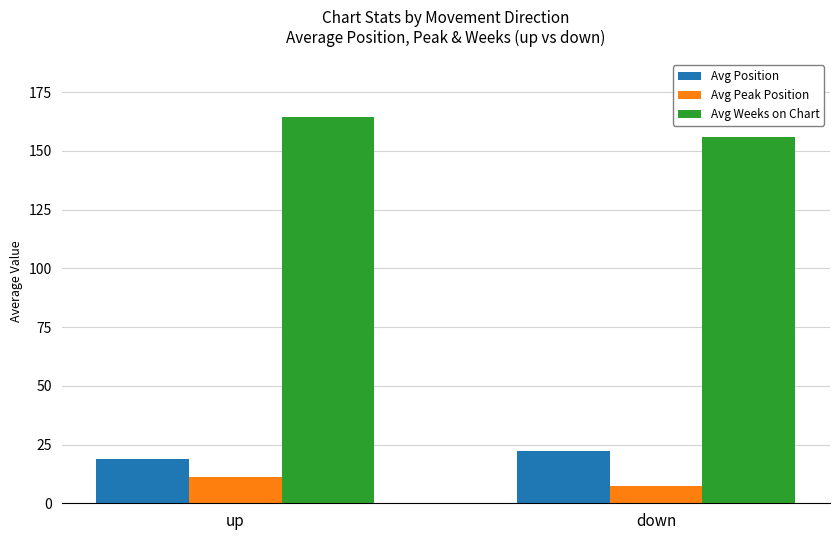

What is the label of the 1st bar from the left?

up